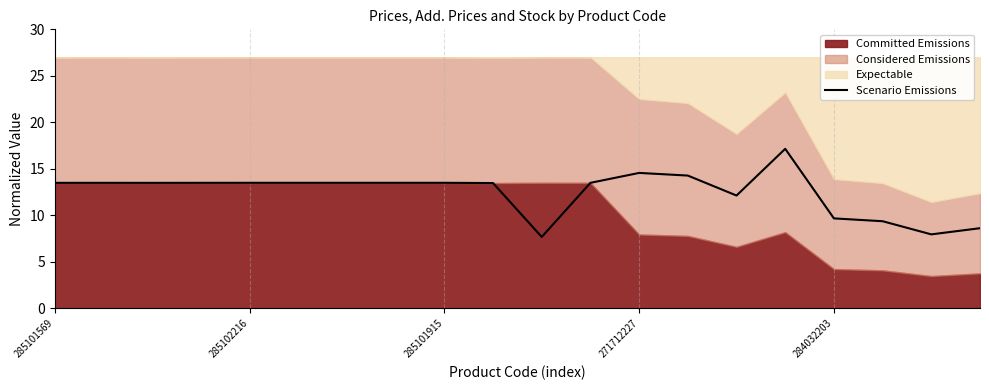

What is the minimum value for Scenario Emissions?

7.7